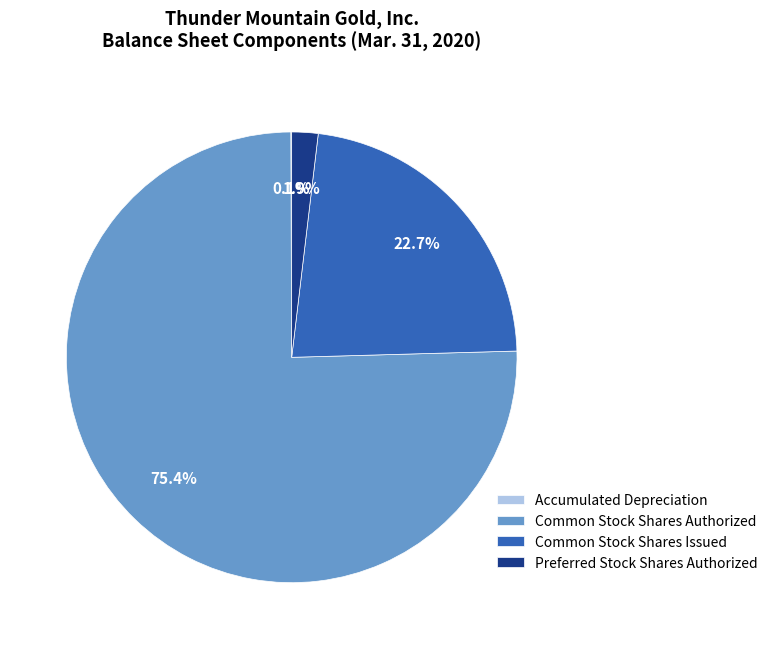

Does any single category account for the majority?

Yes